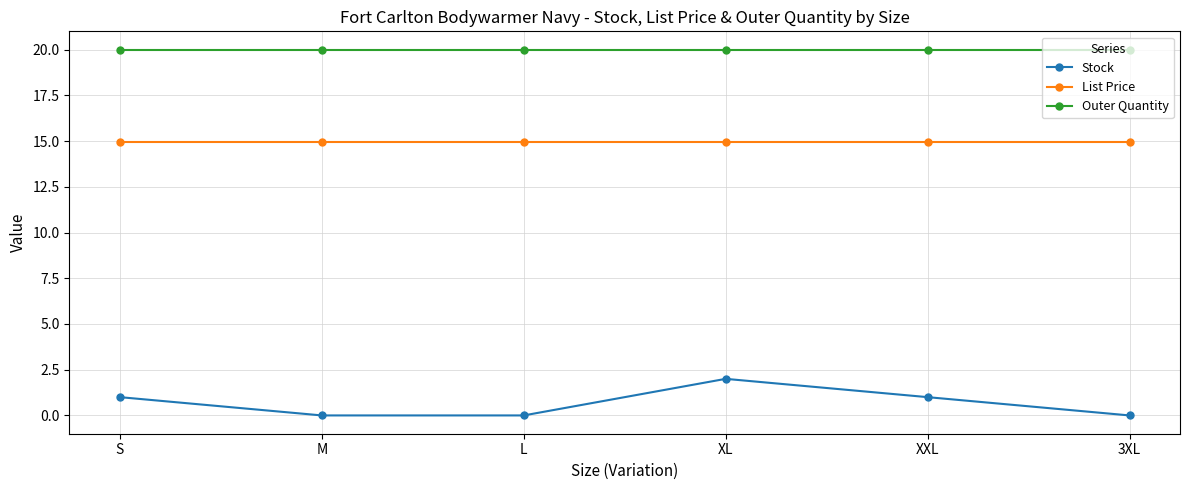

Read the Outer Quantity value at M.

20.0